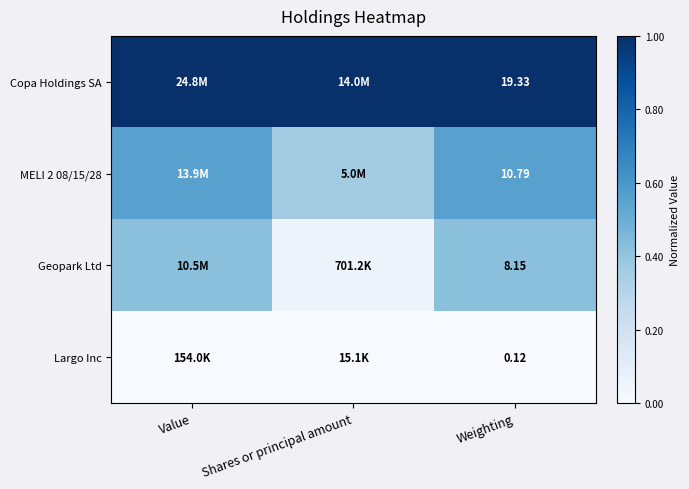

Is the value of MELI 2 08/15/28 at Weighting greater than the value of Copa Holdings SA at Value?

No